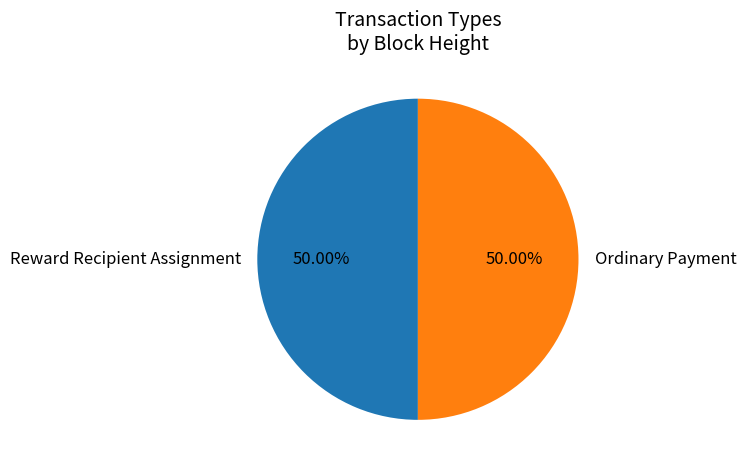

Approximately how many times larger is the value at Ordinary Payment compared to Reward Recipient Assignment?

1.0